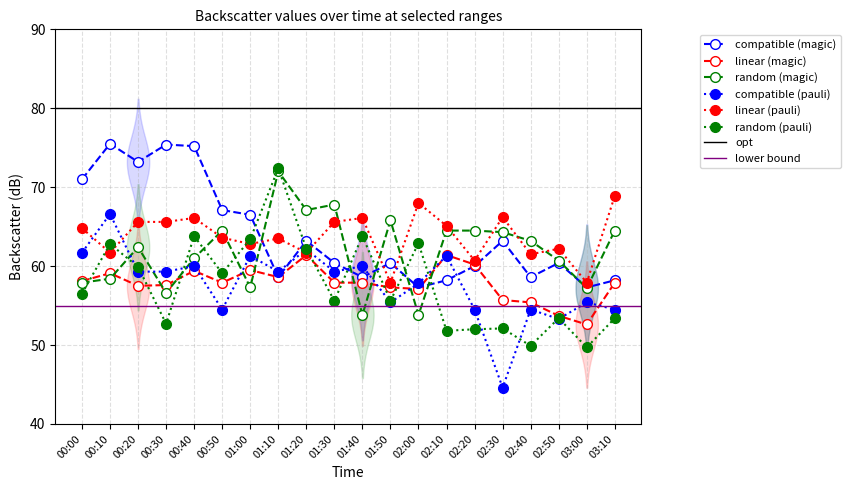

After their last crossing, which series has the higher values: 6.626 or 7.808?

6.626